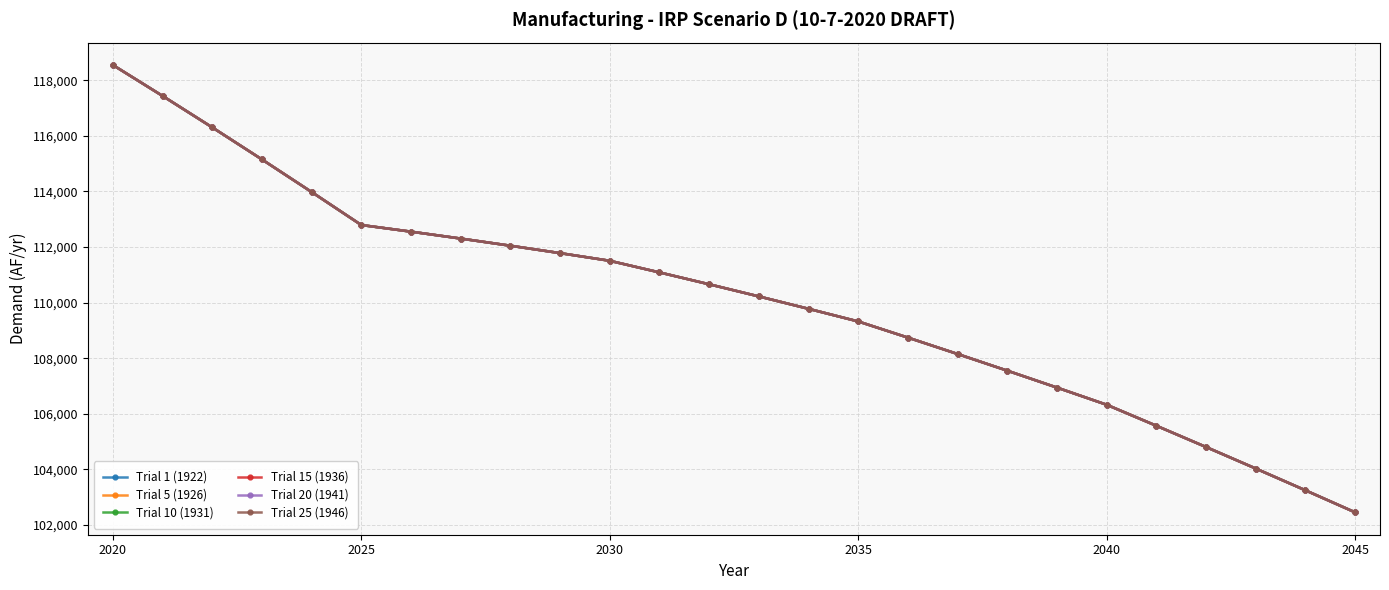

Is this an area chart (filled region under the line)?

No